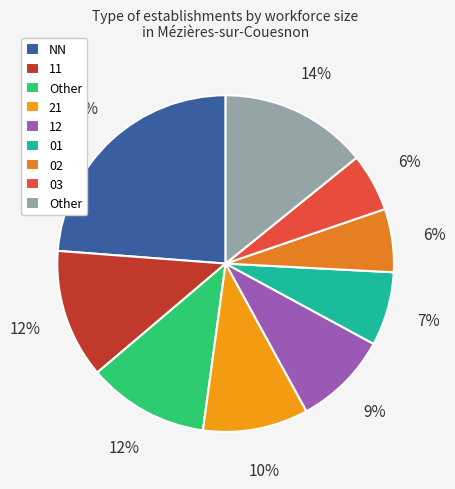

How many slices are in this pie chart?

9